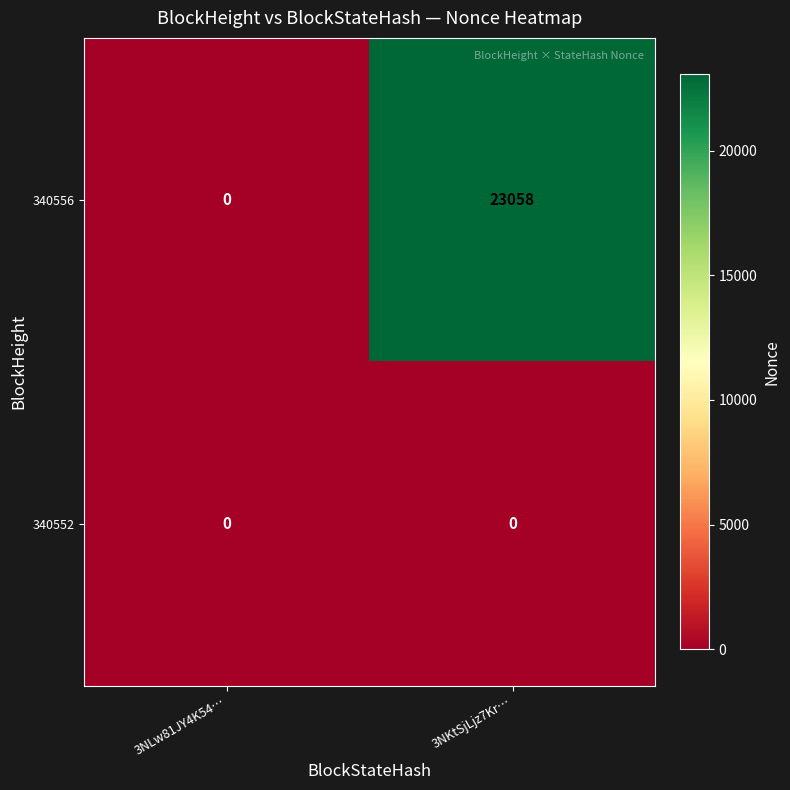

Where is 340556 nearest to the value 11529?

3NLw81JY4K54…